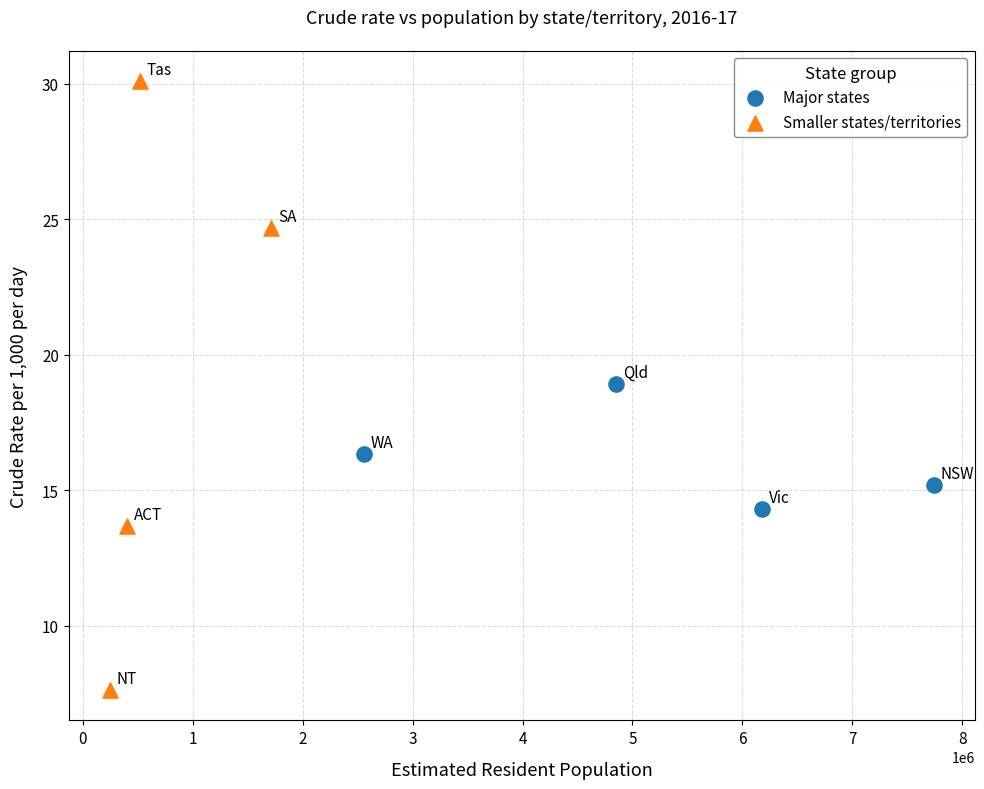

Which series has the largest Y range (max minus min)?

Smaller states/territories